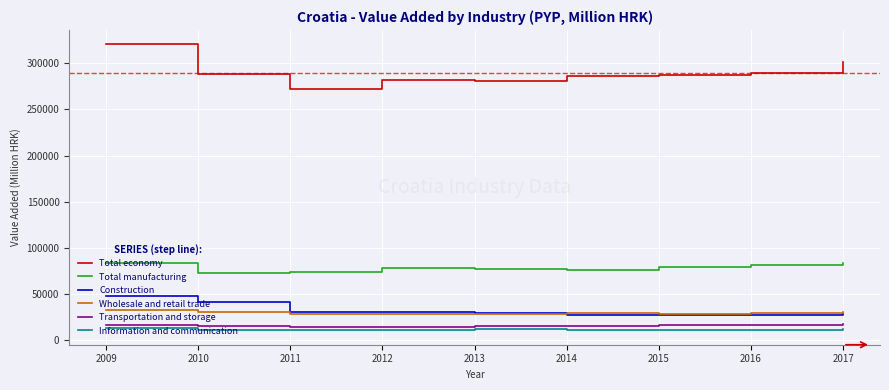

Count the number of data series in this chart.

6